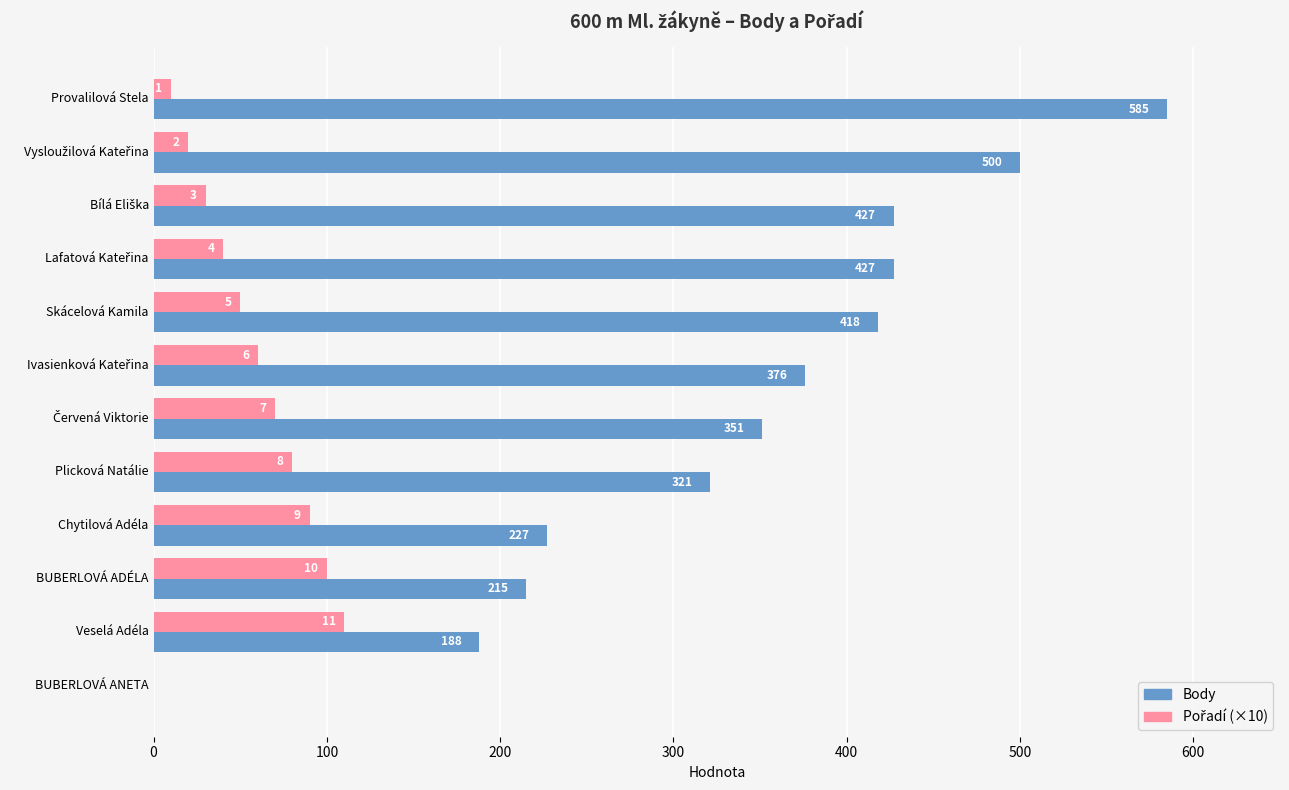

What is the sum of all Body values?

4035